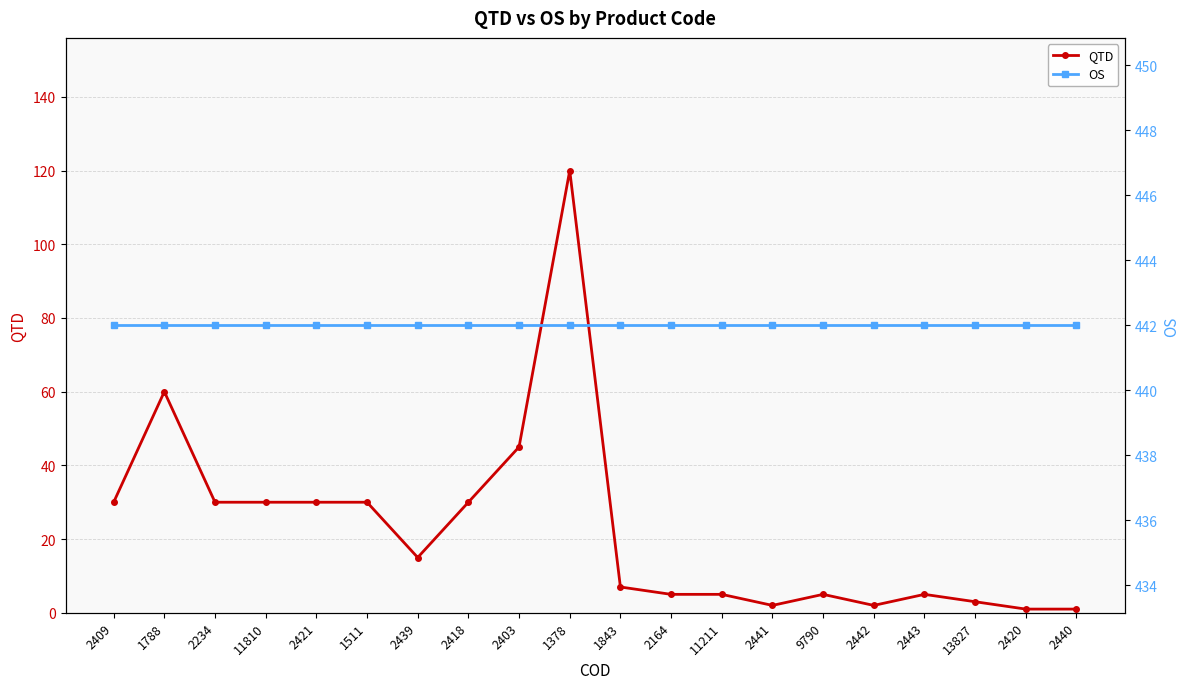

The QTD series shows 1 at 2420. True or false?

True